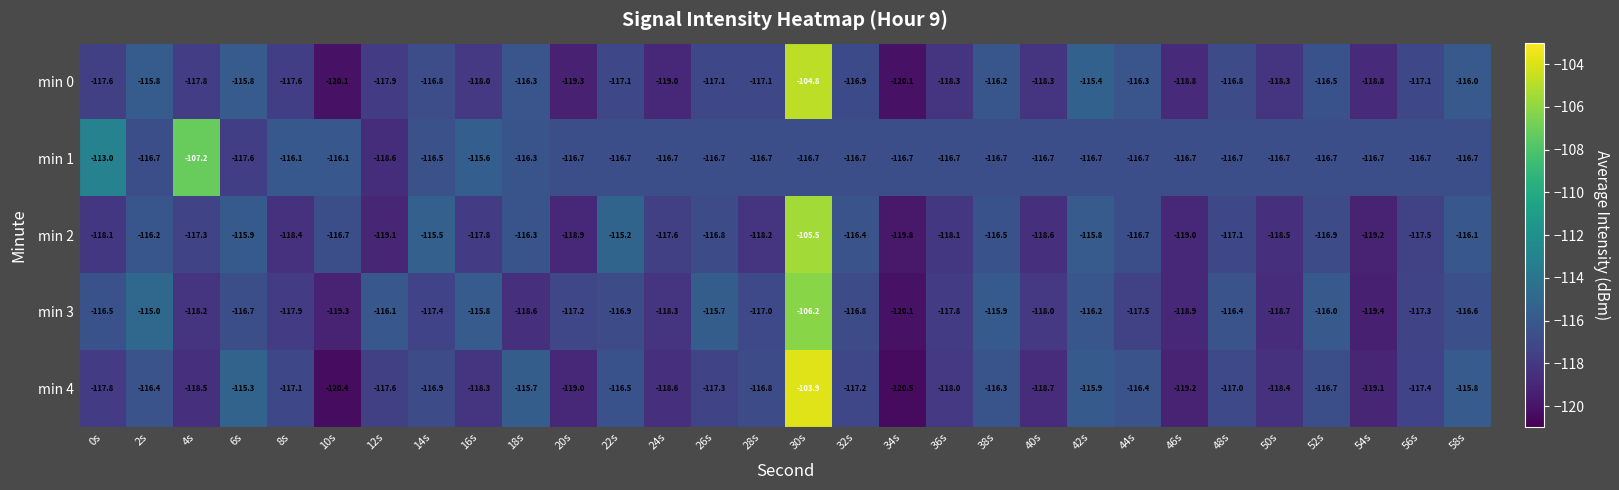

Which series changed the most between 16s and 32s?

min 2